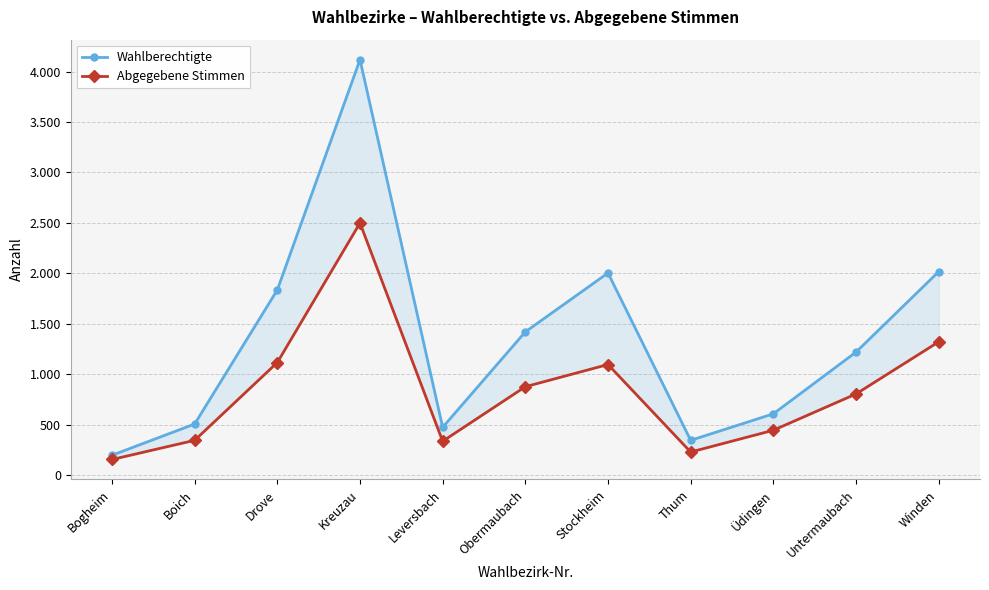

How many distinct data groups are displayed?

2